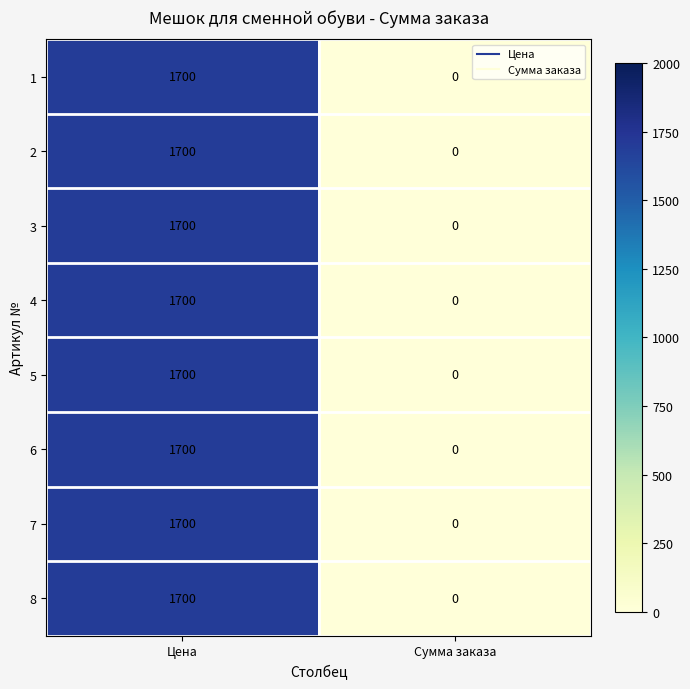

Is it true that 5 equals 2534 at Цена?

False